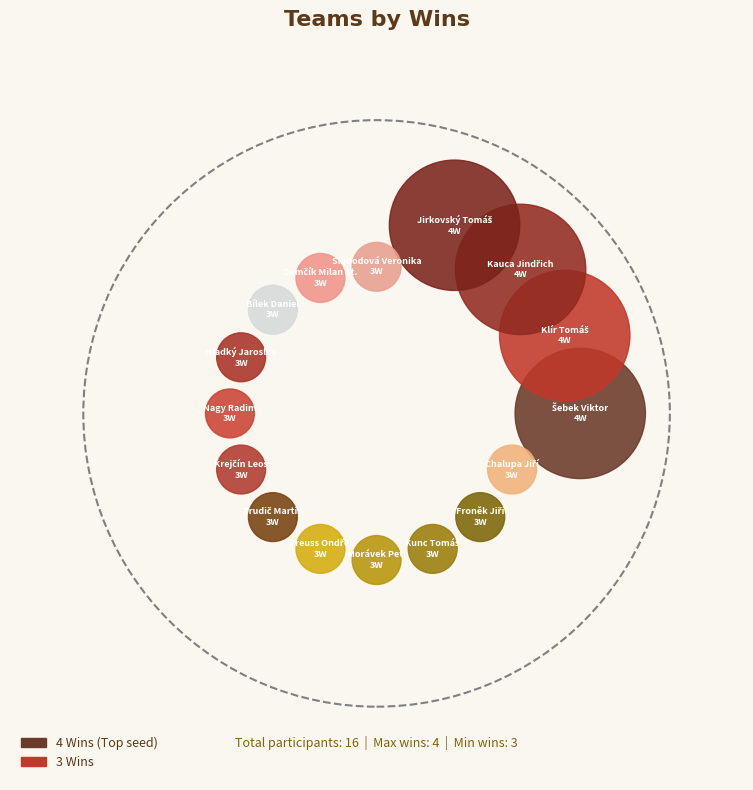

To the nearest percent, what portion does Petank Club Praha - Klír Tomáš represent?

8%